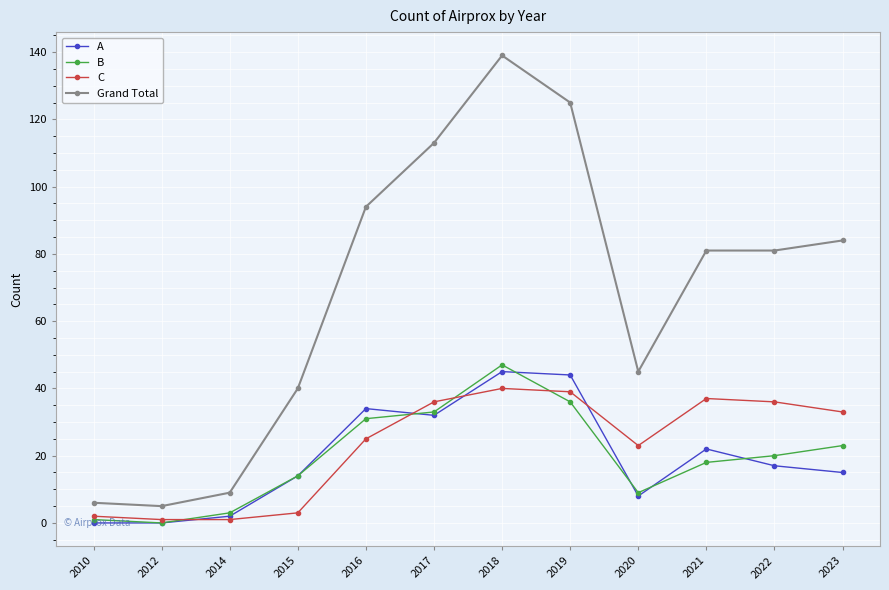

What is the sum of the A values at 2016 and 2018?

79